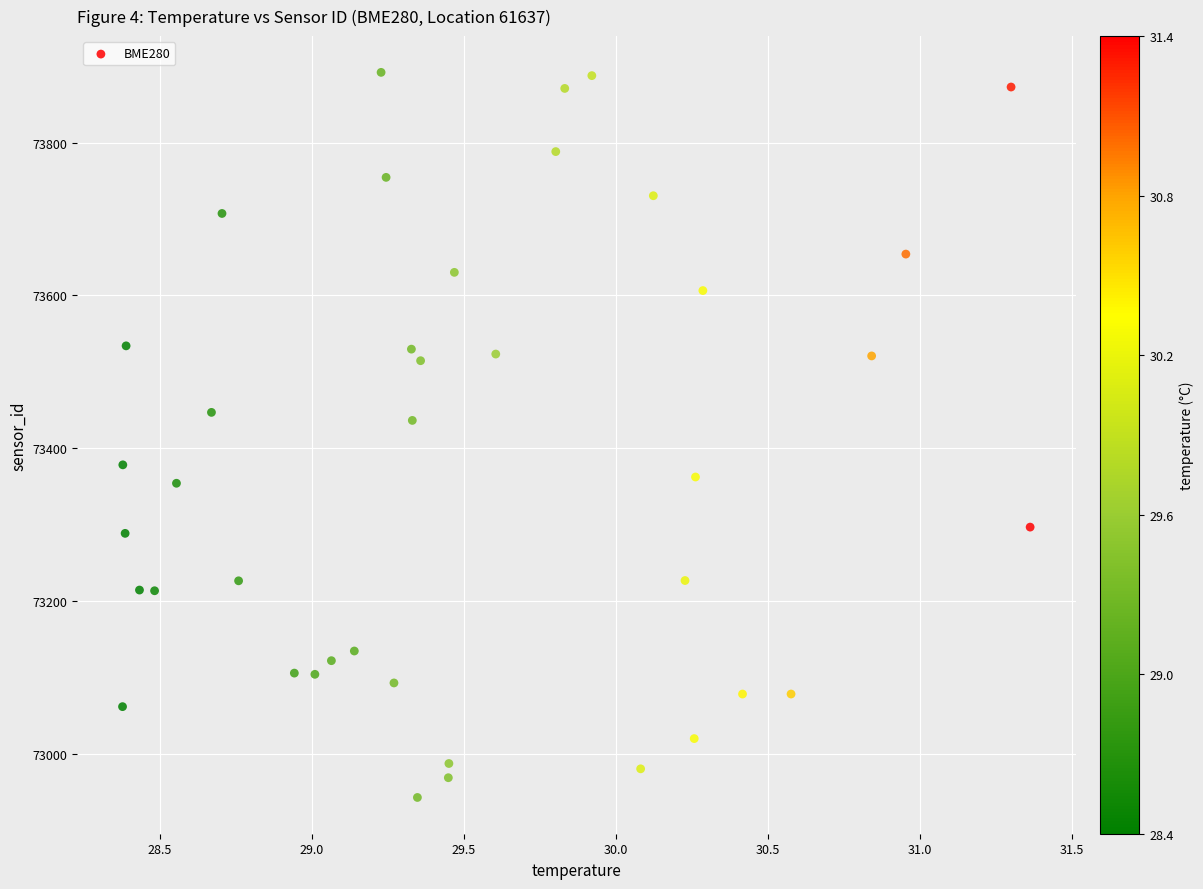

What Y value in the scatter plot is closest to 73417?

73436.2